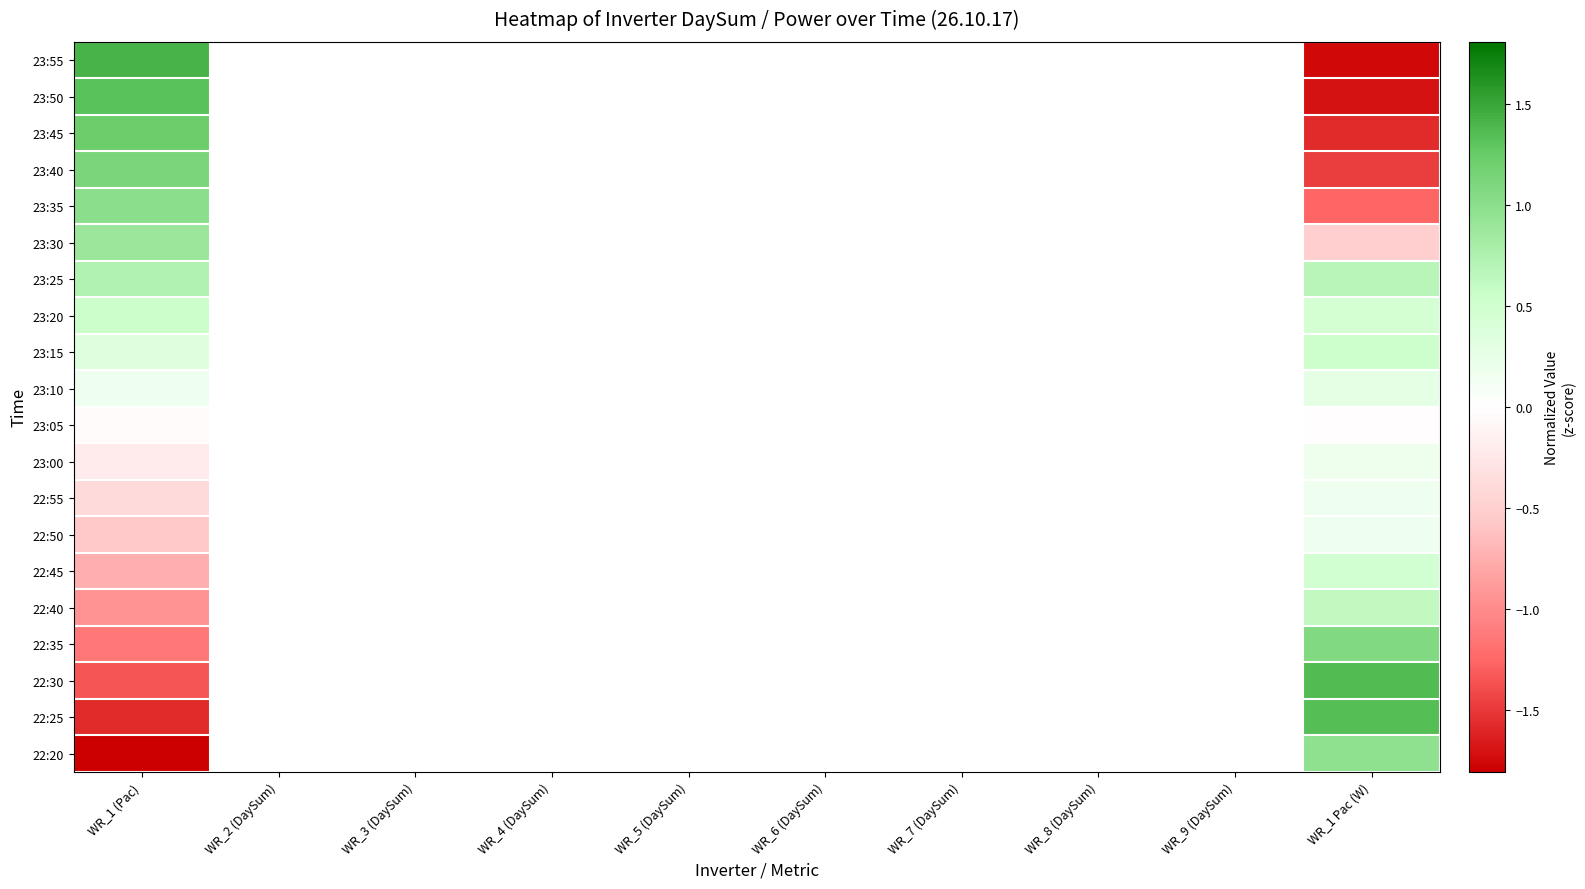

Reading left to right, extract all data points from this chart.

23:55: WR_1 (Pac)=1.4	WR_2 (DaySum)=0.0	WR_3 (DaySum)=0.0	WR_4 (DaySum)=0.0	WR_5 (DaySum)=0.0	WR_6 (DaySum)=0.0	WR_7 (DaySum)=0.0	WR_8 (DaySum)=0.0	WR_9 (DaySum)=0.0	WR_1 Pac (W)=-1.8
23:50: WR_1 (Pac)=1.3	WR_2 (DaySum)=0.0	WR_3 (DaySum)=0.0	WR_4 (DaySum)=0.0	WR_5 (DaySum)=0.0	WR_6 (DaySum)=0.0	WR_7 (DaySum)=0.0	WR_8 (DaySum)=0.0	WR_9 (DaySum)=0.0	WR_1 Pac (W)=-1.7
23:45: WR_1 (Pac)=1.2	WR_2 (DaySum)=0.0	WR_3 (DaySum)=0.0	WR_4 (DaySum)=0.0	WR_5 (DaySum)=0.0	WR_6 (DaySum)=0.0	WR_7 (DaySum)=0.0	WR_8 (DaySum)=0.0	WR_9 (DaySum)=0.0	WR_1 Pac (W)=-1.6
23:40: WR_1 (Pac)=1.1	WR_2 (DaySum)=0.0	WR_3 (DaySum)=0.0	WR_4 (DaySum)=0.0	WR_5 (DaySum)=0.0	WR_6 (DaySum)=0.0	WR_7 (DaySum)=0.0	WR_8 (DaySum)=0.0	WR_9 (DaySum)=0.0	WR_1 Pac (W)=-1.5
23:35: WR_1 (Pac)=1.0	WR_2 (DaySum)=0.0	WR_3 (DaySum)=0.0	WR_4 (DaySum)=0.0	WR_5 (DaySum)=0.0	WR_6 (DaySum)=0.0	WR_7 (DaySum)=0.0	WR_8 (DaySum)=0.0	WR_9 (DaySum)=0.0	WR_1 Pac (W)=-1.3
23:30: WR_1 (Pac)=0.9	WR_2 (DaySum)=0.0	WR_3 (DaySum)=0.0	WR_4 (DaySum)=0.0	WR_5 (DaySum)=0.0	WR_6 (DaySum)=0.0	WR_7 (DaySum)=0.0	WR_8 (DaySum)=0.0	WR_9 (DaySum)=0.0	WR_1 Pac (W)=-0.5
23:25: WR_1 (Pac)=0.7	WR_2 (DaySum)=0.0	WR_3 (DaySum)=0.0	WR_4 (DaySum)=0.0	WR_5 (DaySum)=0.0	WR_6 (DaySum)=0.0	WR_7 (DaySum)=0.0	WR_8 (DaySum)=0.0	WR_9 (DaySum)=0.0	WR_1 Pac (W)=0.7
23:20: WR_1 (Pac)=0.5	WR_2 (DaySum)=0.0	WR_3 (DaySum)=0.0	WR_4 (DaySum)=0.0	WR_5 (DaySum)=0.0	WR_6 (DaySum)=0.0	WR_7 (DaySum)=0.0	WR_8 (DaySum)=0.0	WR_9 (DaySum)=0.0	WR_1 Pac (W)=0.5
23:15: WR_1 (Pac)=0.4	WR_2 (DaySum)=0.0	WR_3 (DaySum)=0.0	WR_4 (DaySum)=0.0	WR_5 (DaySum)=0.0	WR_6 (DaySum)=0.0	WR_7 (DaySum)=0.0	WR_8 (DaySum)=0.0	WR_9 (DaySum)=0.0	WR_1 Pac (W)=0.5
23:10: WR_1 (Pac)=0.2	WR_2 (DaySum)=0.0	WR_3 (DaySum)=0.0	WR_4 (DaySum)=0.0	WR_5 (DaySum)=0.0	WR_6 (DaySum)=0.0	WR_7 (DaySum)=0.0	WR_8 (DaySum)=0.0	WR_9 (DaySum)=0.0	WR_1 Pac (W)=0.3
23:05: WR_1 (Pac)=-0.0	WR_2 (DaySum)=0.0	WR_3 (DaySum)=0.0	WR_4 (DaySum)=0.0	WR_5 (DaySum)=0.0	WR_6 (DaySum)=0.0	WR_7 (DaySum)=0.0	WR_8 (DaySum)=0.0	WR_9 (DaySum)=0.0	WR_1 Pac (W)=-0.0
23:00: WR_1 (Pac)=-0.2	WR_2 (DaySum)=0.0	WR_3 (DaySum)=0.0	WR_4 (DaySum)=0.0	WR_5 (DaySum)=0.0	WR_6 (DaySum)=0.0	WR_7 (DaySum)=0.0	WR_8 (DaySum)=0.0	WR_9 (DaySum)=0.0	WR_1 Pac (W)=0.2
22:55: WR_1 (Pac)=-0.4	WR_2 (DaySum)=0.0	WR_3 (DaySum)=0.0	WR_4 (DaySum)=0.0	WR_5 (DaySum)=0.0	WR_6 (DaySum)=0.0	WR_7 (DaySum)=0.0	WR_8 (DaySum)=0.0	WR_9 (DaySum)=0.0	WR_1 Pac (W)=0.2
22:50: WR_1 (Pac)=-0.6	WR_2 (DaySum)=0.0	WR_3 (DaySum)=0.0	WR_4 (DaySum)=0.0	WR_5 (DaySum)=0.0	WR_6 (DaySum)=0.0	WR_7 (DaySum)=0.0	WR_8 (DaySum)=0.0	WR_9 (DaySum)=0.0	WR_1 Pac (W)=0.2
22:45: WR_1 (Pac)=-0.7	WR_2 (DaySum)=0.0	WR_3 (DaySum)=0.0	WR_4 (DaySum)=0.0	WR_5 (DaySum)=0.0	WR_6 (DaySum)=0.0	WR_7 (DaySum)=0.0	WR_8 (DaySum)=0.0	WR_9 (DaySum)=0.0	WR_1 Pac (W)=0.5
22:40: WR_1 (Pac)=-0.9	WR_2 (DaySum)=0.0	WR_3 (DaySum)=0.0	WR_4 (DaySum)=0.0	WR_5 (DaySum)=0.0	WR_6 (DaySum)=0.0	WR_7 (DaySum)=0.0	WR_8 (DaySum)=0.0	WR_9 (DaySum)=0.0	WR_1 Pac (W)=0.6
22:35: WR_1 (Pac)=-1.1	WR_2 (DaySum)=0.0	WR_3 (DaySum)=0.0	WR_4 (DaySum)=0.0	WR_5 (DaySum)=0.0	WR_6 (DaySum)=0.0	WR_7 (DaySum)=0.0	WR_8 (DaySum)=0.0	WR_9 (DaySum)=0.0	WR_1 Pac (W)=1.1
22:30: WR_1 (Pac)=-1.4	WR_2 (DaySum)=0.0	WR_3 (DaySum)=0.0	WR_4 (DaySum)=0.0	WR_5 (DaySum)=0.0	WR_6 (DaySum)=0.0	WR_7 (DaySum)=0.0	WR_8 (DaySum)=0.0	WR_9 (DaySum)=0.0	WR_1 Pac (W)=1.4
22:25: WR_1 (Pac)=-1.6	WR_2 (DaySum)=0.0	WR_3 (DaySum)=0.0	WR_4 (DaySum)=0.0	WR_5 (DaySum)=0.0	WR_6 (DaySum)=0.0	WR_7 (DaySum)=0.0	WR_8 (DaySum)=0.0	WR_9 (DaySum)=0.0	WR_1 Pac (W)=1.4
22:20: WR_1 (Pac)=-1.8	WR_2 (DaySum)=0.0	WR_3 (DaySum)=0.0	WR_4 (DaySum)=0.0	WR_5 (DaySum)=0.0	WR_6 (DaySum)=0.0	WR_7 (DaySum)=0.0	WR_8 (DaySum)=0.0	WR_9 (DaySum)=0.0	WR_1 Pac (W)=1.0